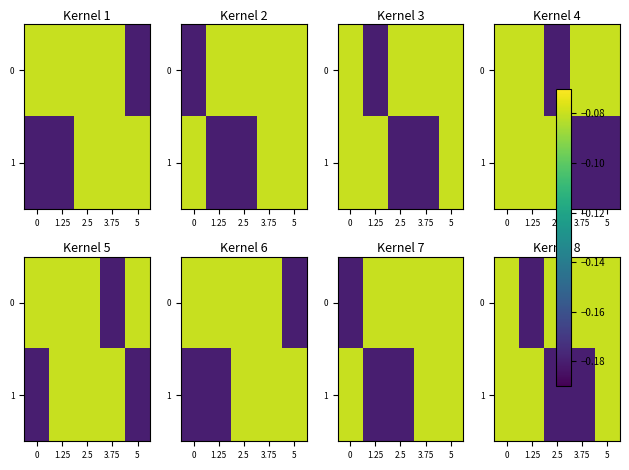

Rank the series at 5 from lowest to highest value.

0, 1